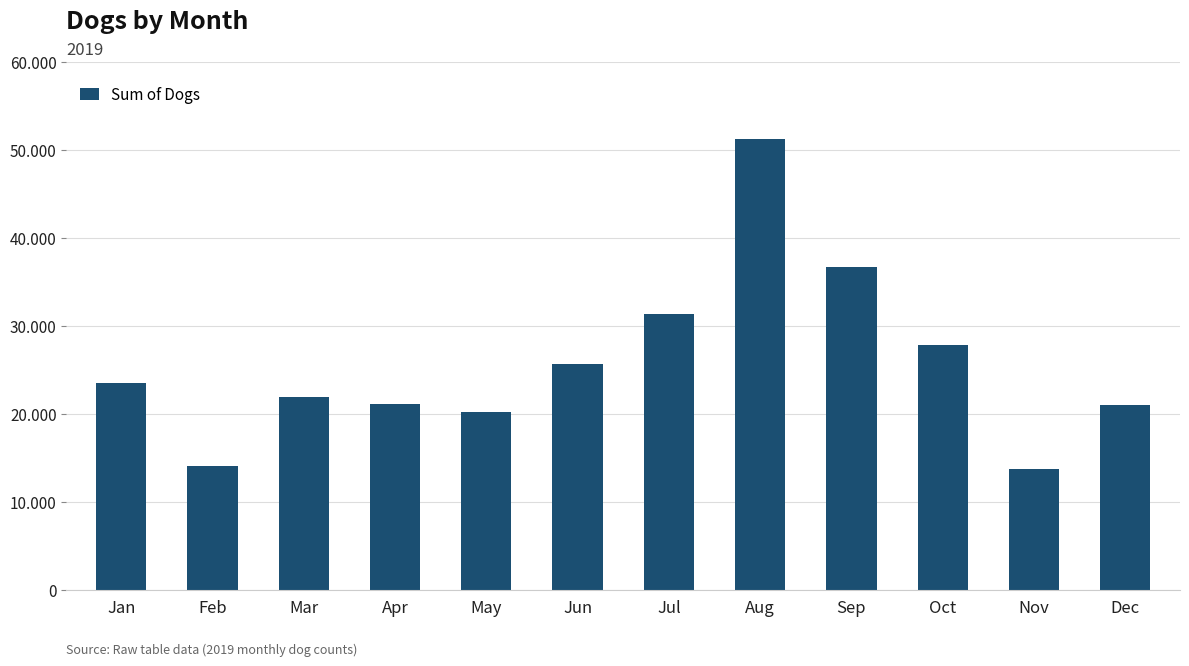

What is the value of the 9th bar from the left?

36712